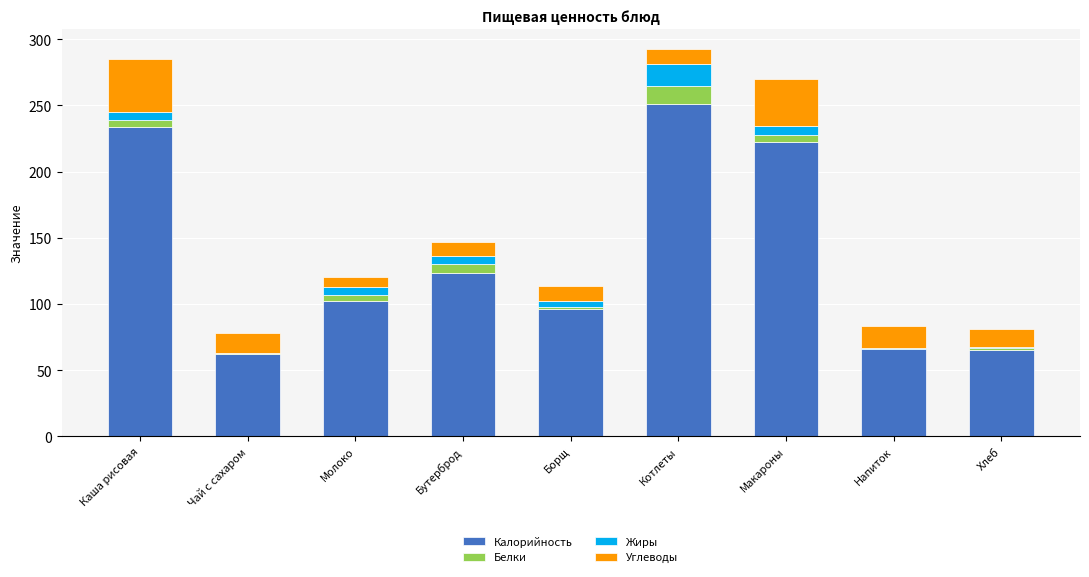

The value of Калорийность at Макароны is 222.1. True or false?

True